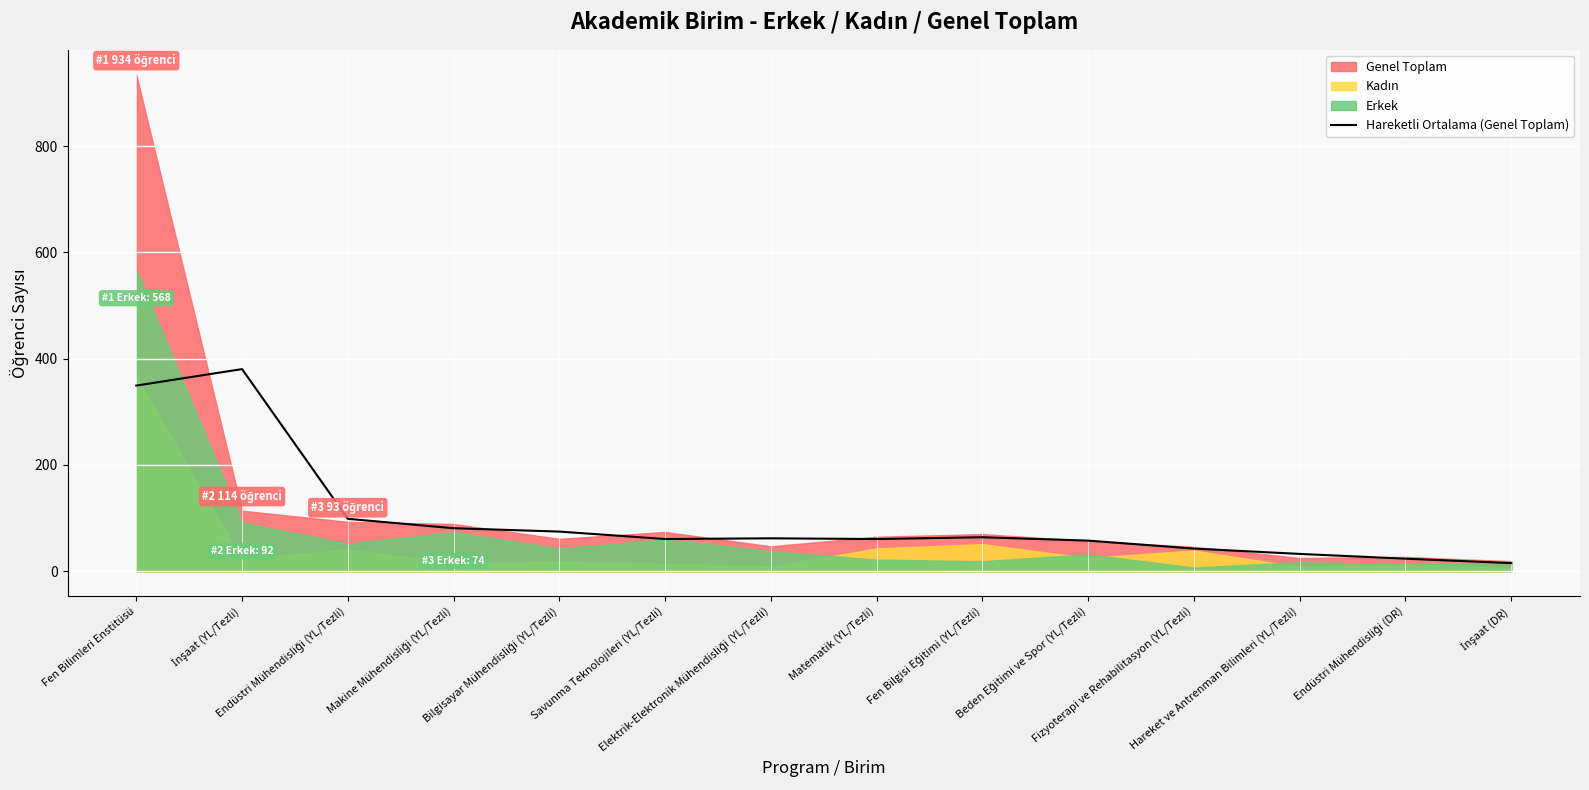

What is the smallest value displayed?

15.3